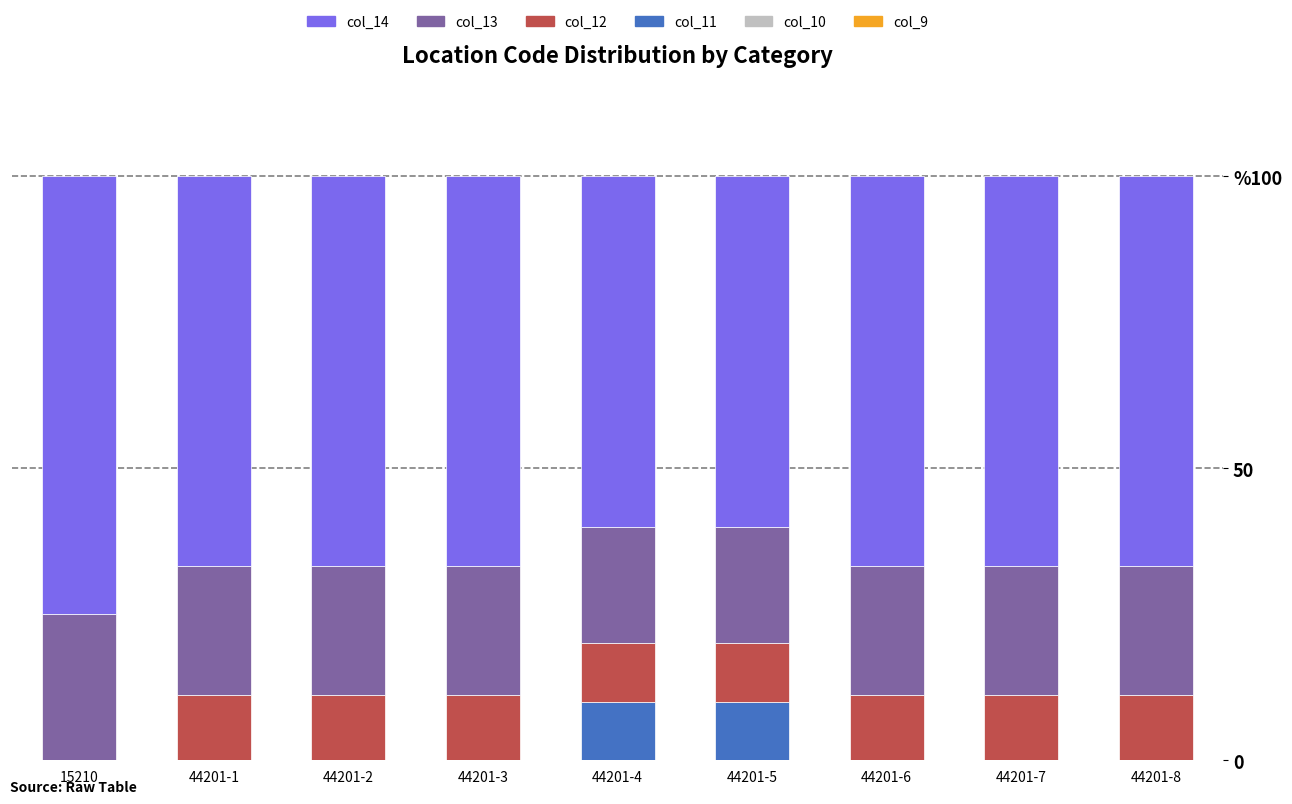

Are the bars grouped side by side (vs. stacked)?

No